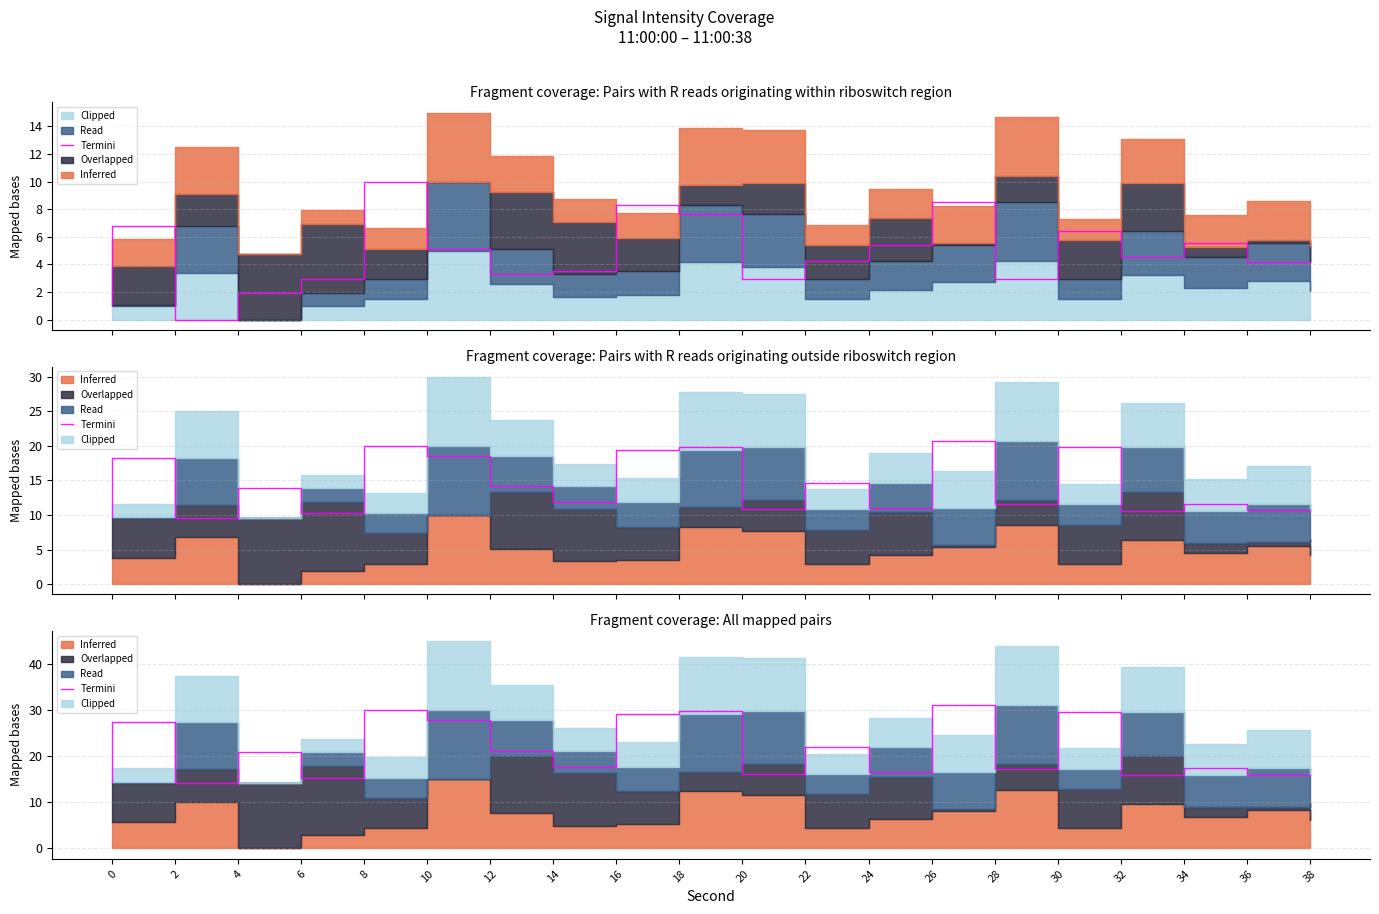

How many interior local valleys (lower than both neighbors) does the data have?

7